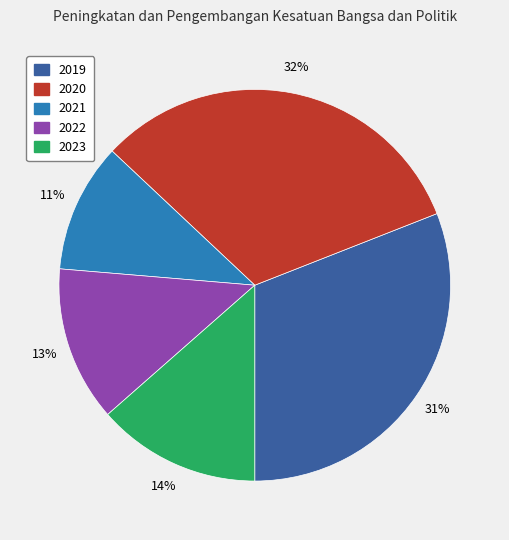

Is 2023 the majority of the pie?

No